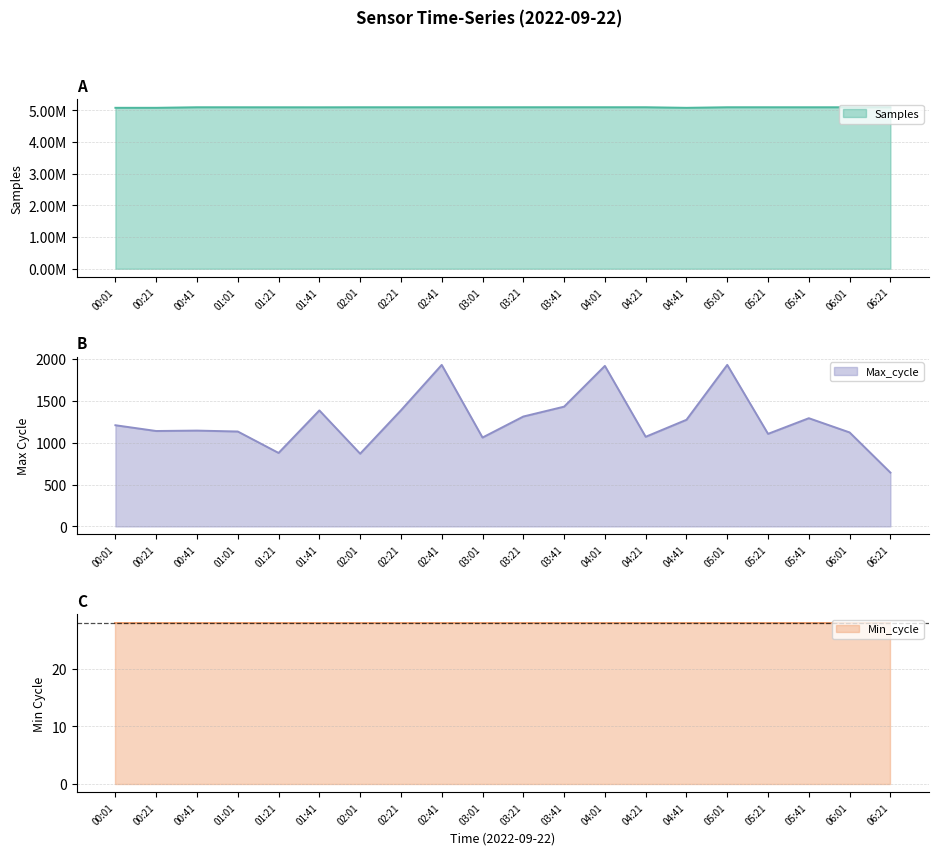

How many data points in Samples are above 5093756?

9